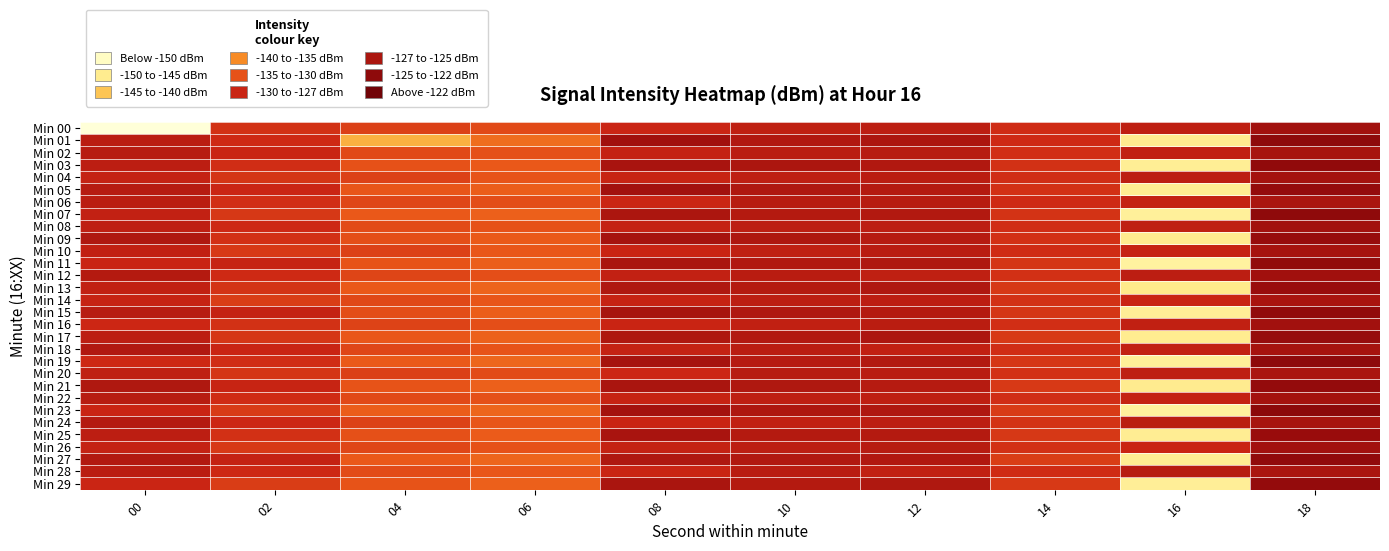

How many distinct data groups are displayed?

30